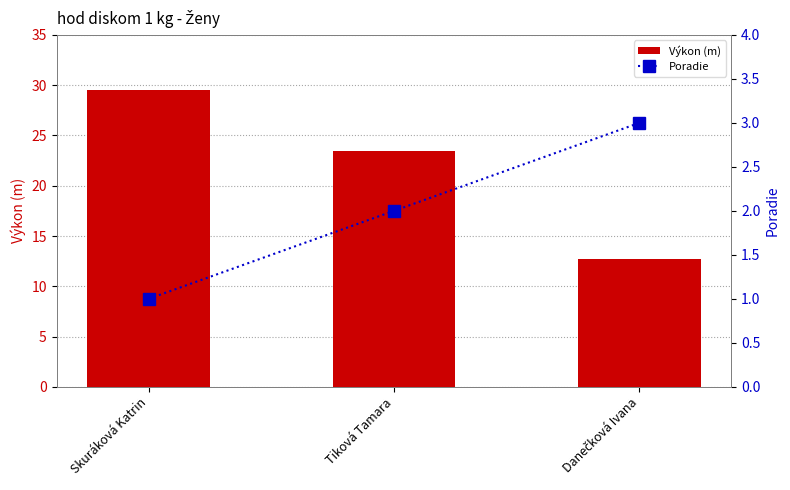

How many data points in Výkon (m) are above 23?

2